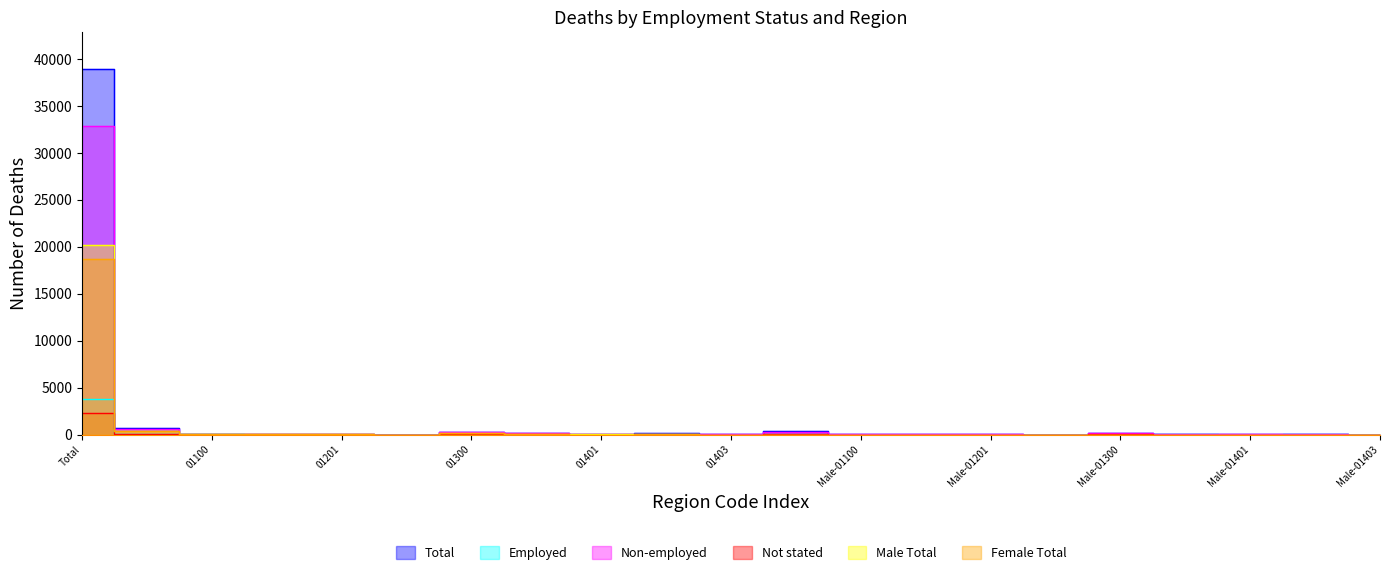

Does the chart have visible grid lines?

No